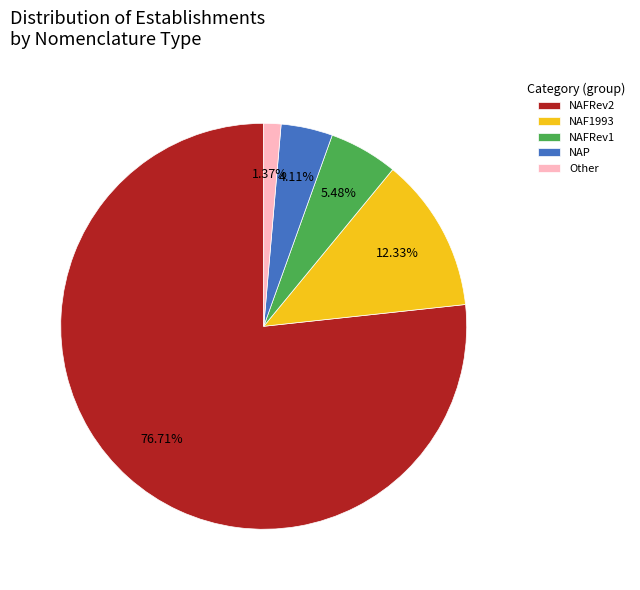

How much of the chart is everything except NAF1993?

87.7%